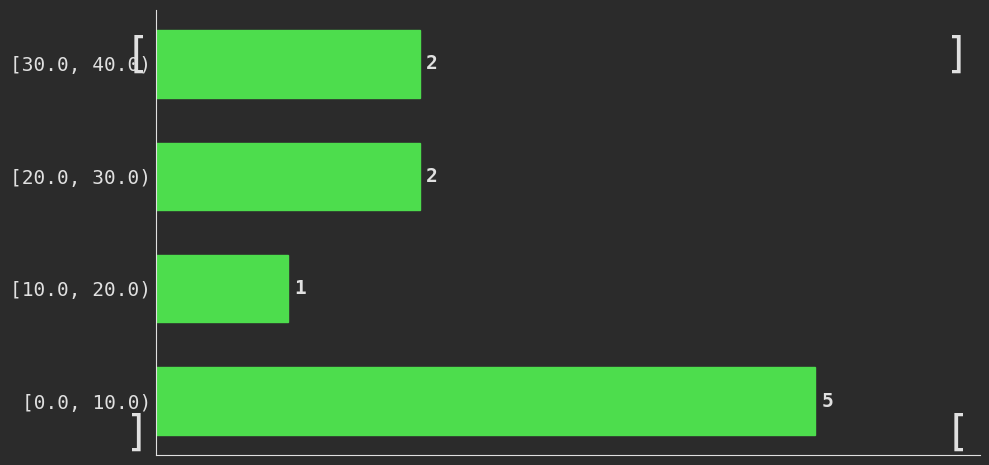

Reading top to bottom, list all the values displayed in this chart.

[30.0, 40.0)=2	[20.0, 30.0)=2	[10.0, 20.0)=1	[0.0, 10.0)=5